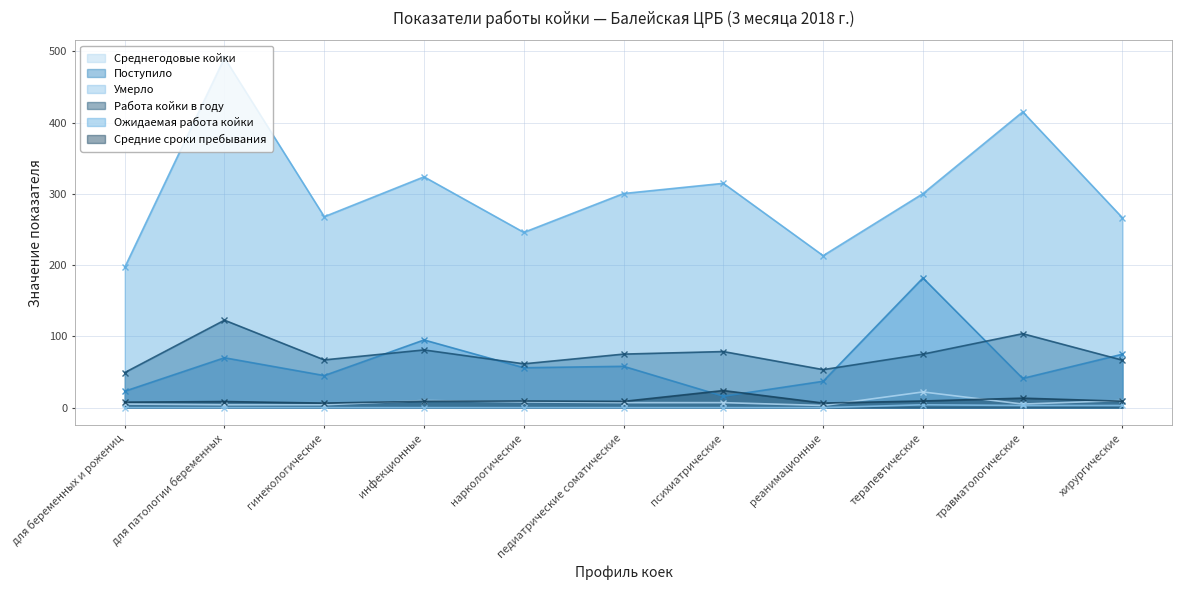

How many interior local valleys does the Работа койки в году series have?

3